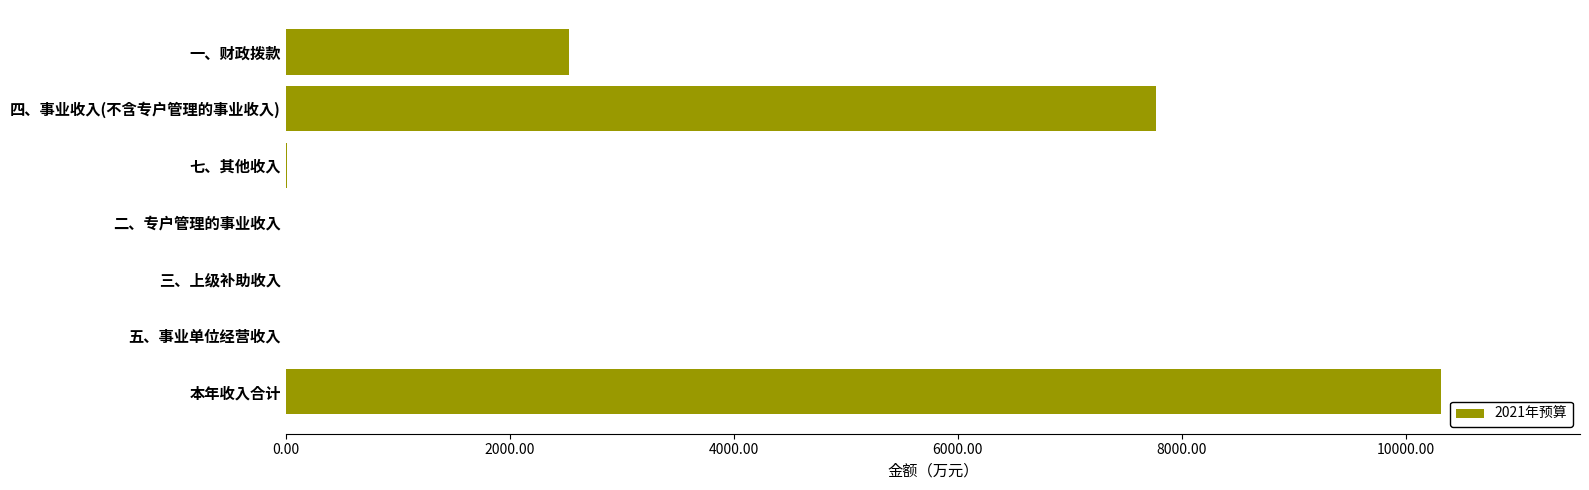

The chart shows a value of -3164.9 at 三、上级补助收入. True or false?

False